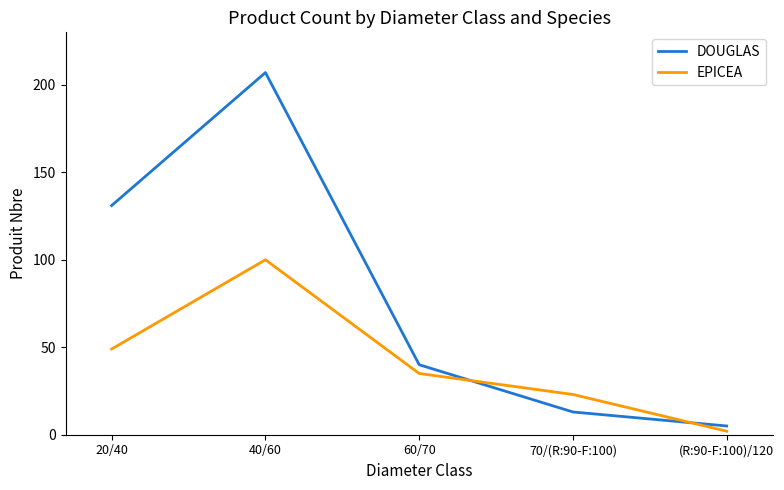

Which series changed the most between 20/40 and 70/(R:90-F:100)?

DOUGLAS